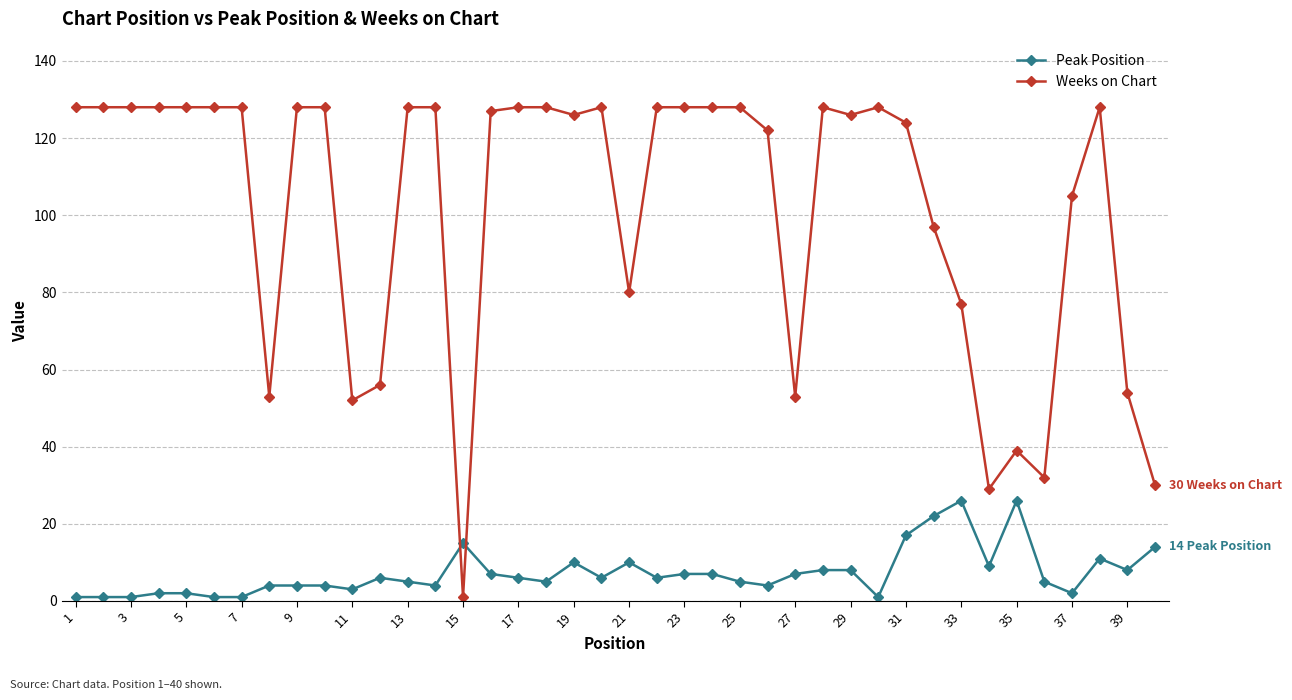

True or false: Peak Position and Weeks on Chart cross at least once.

True